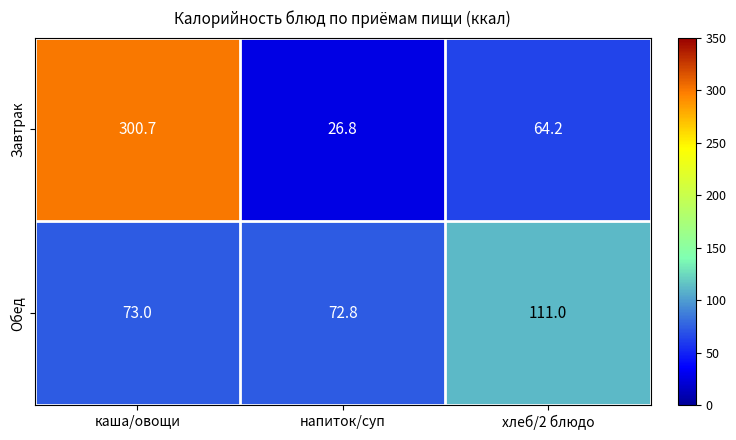

Reading left to right, transcribe all the data shown in this chart.

Завтрак: 300.7	26.8	64.2
Обед: 73.0	72.8	111.0